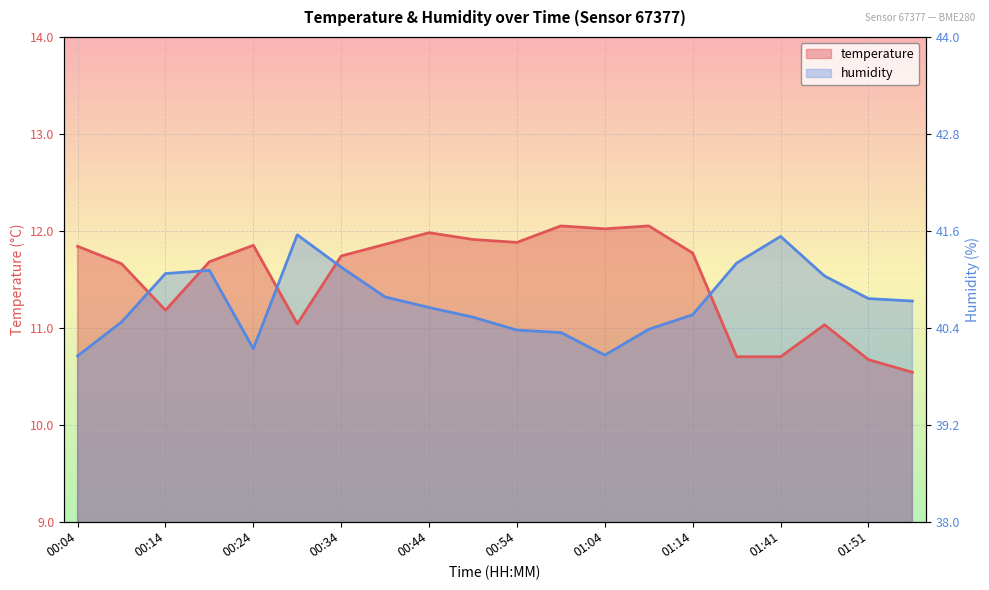

How many interior local peaks does the humidity series have?

3